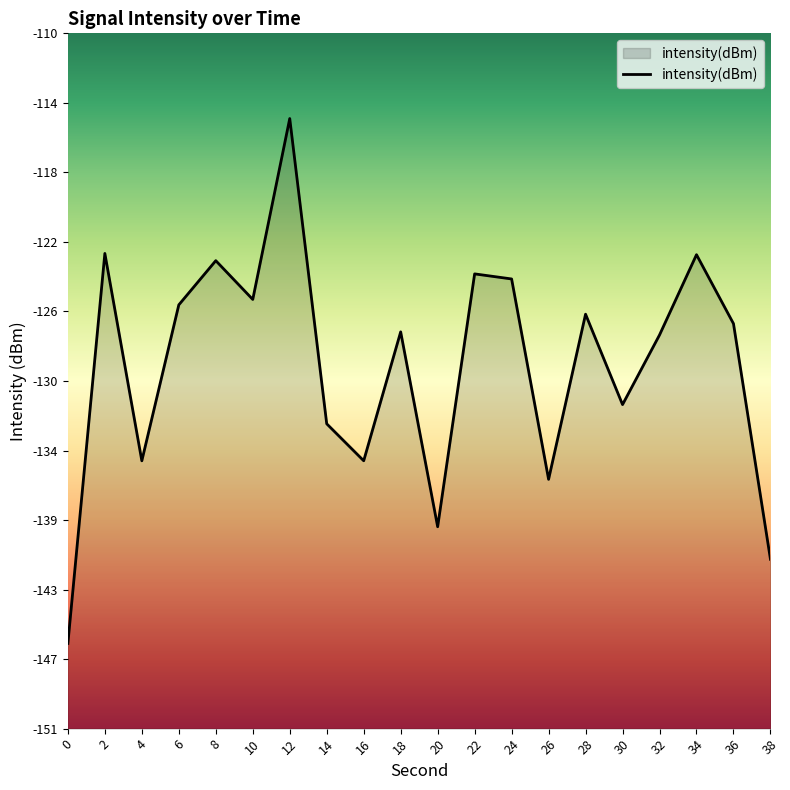

Rank the categories by value from lowest to highest.

0, 38, 20, 26, 4, 16, 14, 30, 32, 18, 36, 28, 6, 10, 24, 22, 8, 34, 2, 12